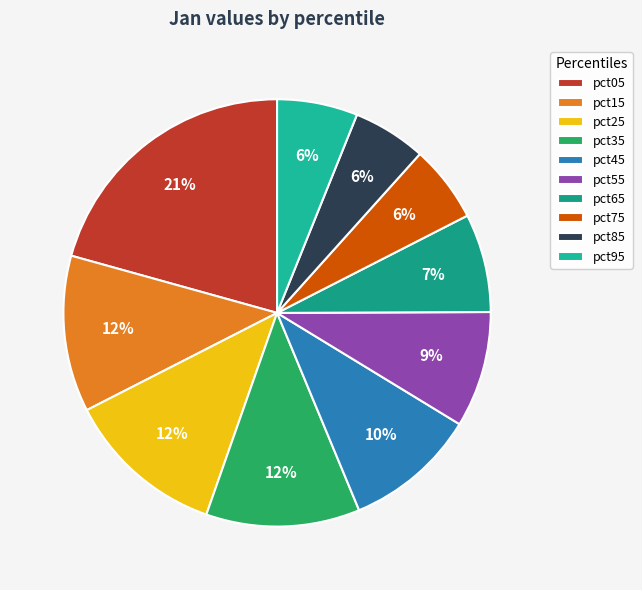

To the nearest percent, what is the difference between the largest and smallest slice percentages?

15%